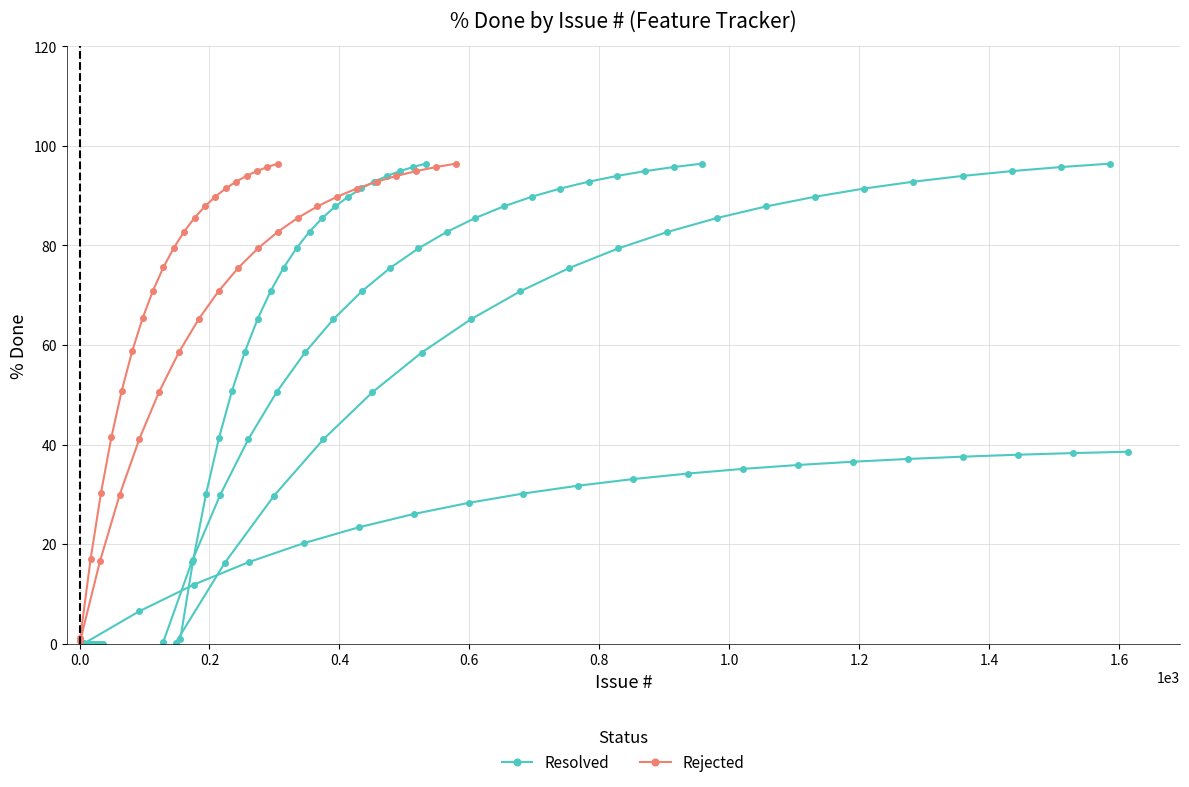

Which series has the largest range (max minus min)?

Rejected